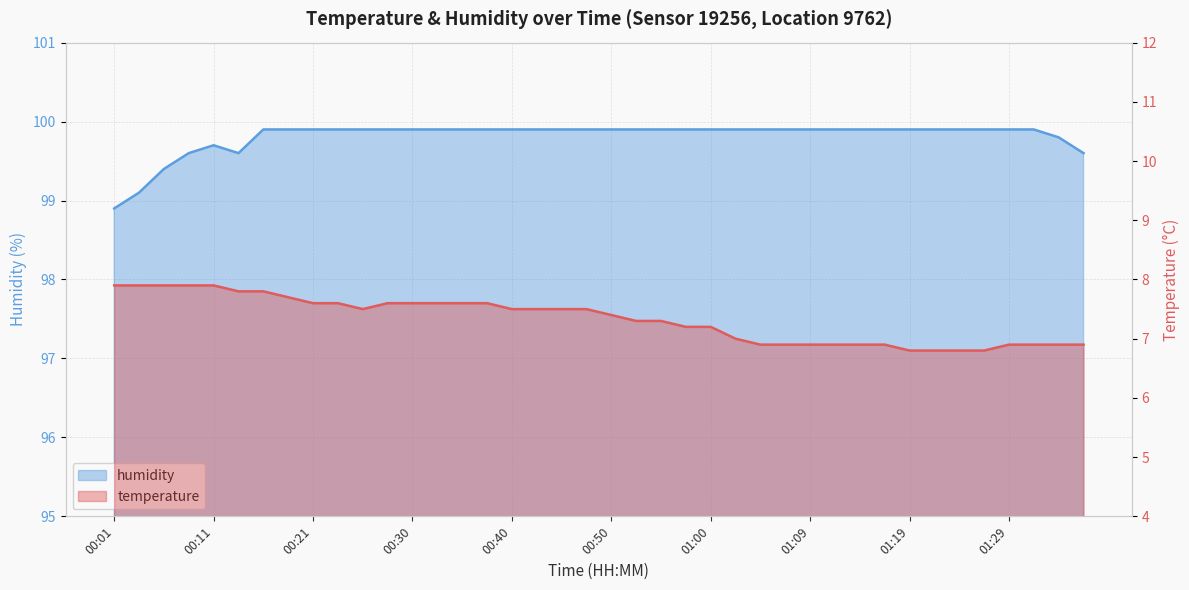

What is the minimum value shown in the chart?

6.8